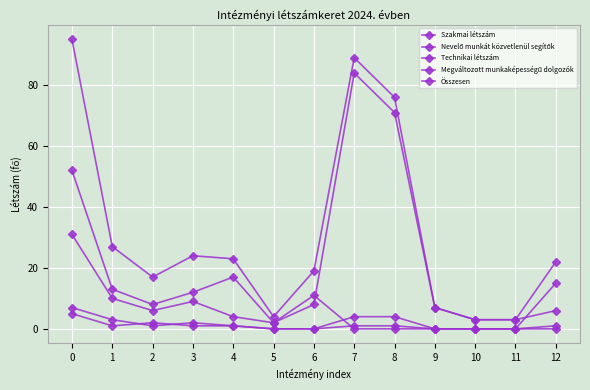

Does the chart have visible grid lines?

Yes